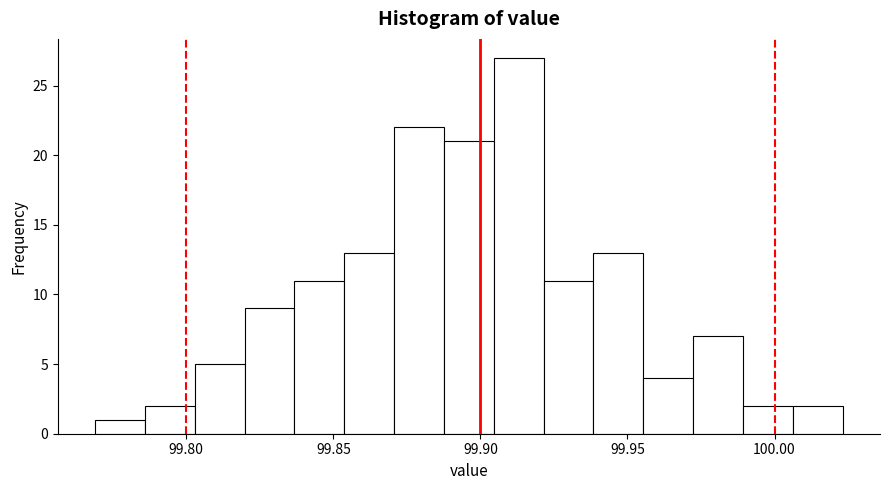

Read against the x-axis, roughly where is the centre of the tallest bar?

99.915